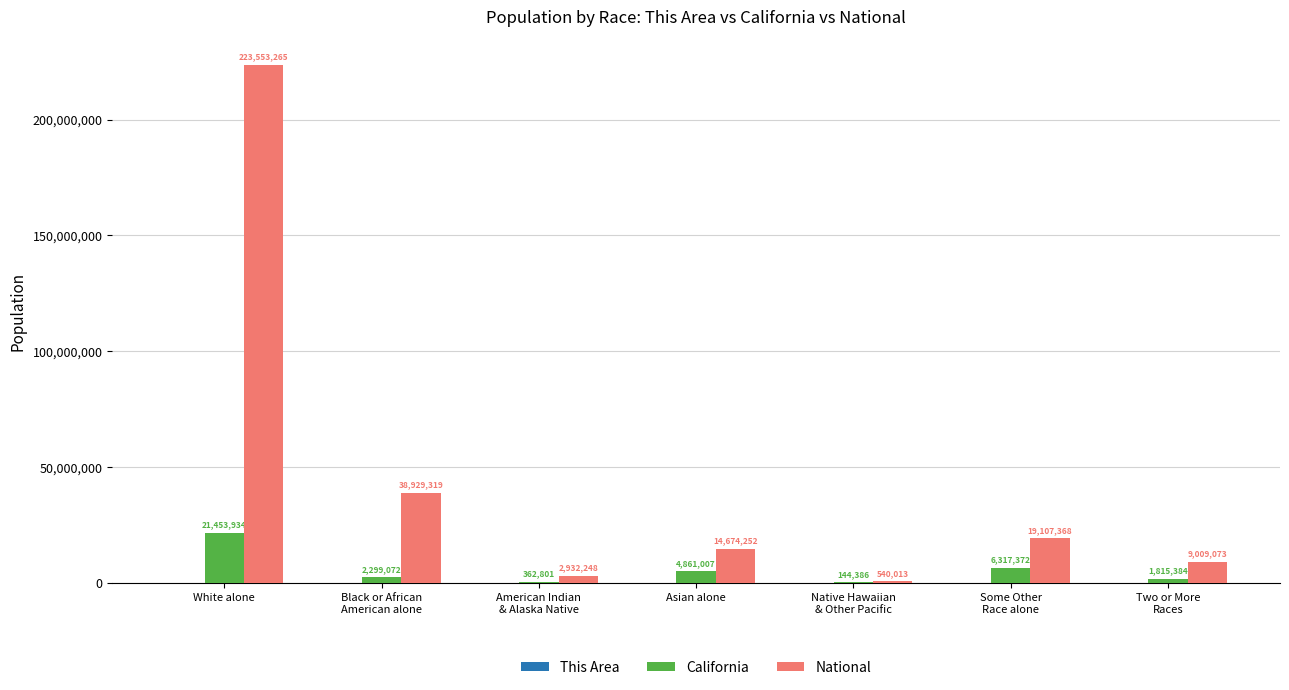

Where does the National series first go above 14674252?

White alone